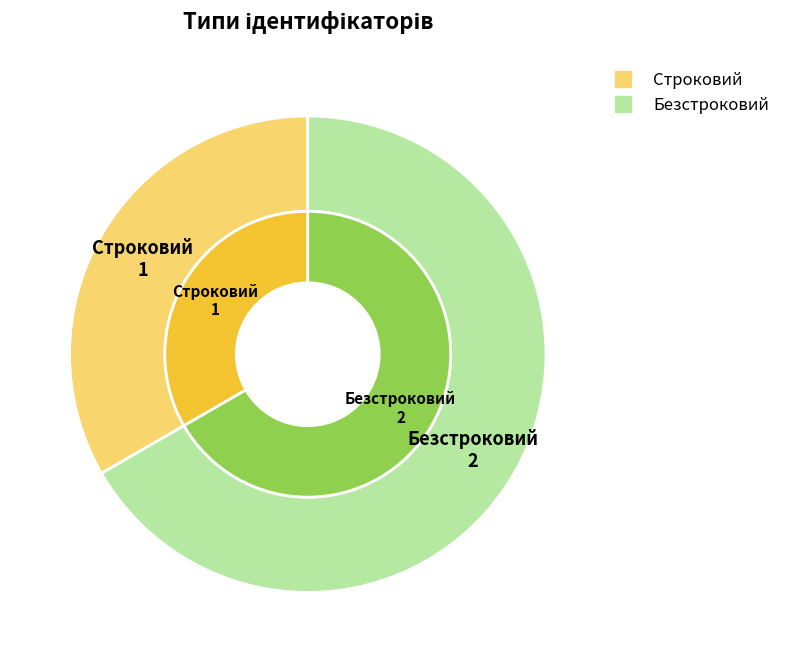

Do Безстроковий and Строковий together represent more than half of the pie?

Yes